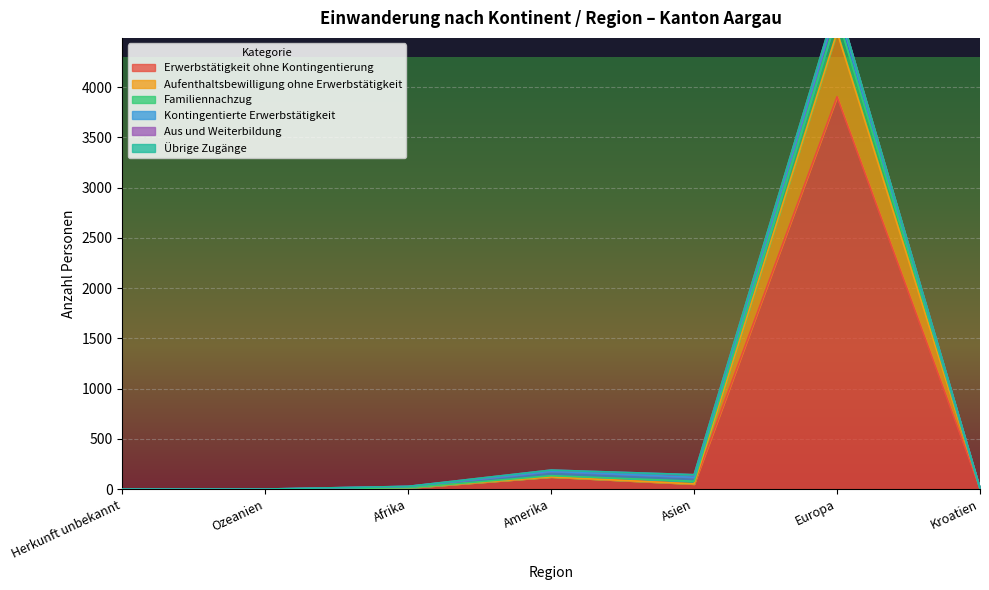

How many values in the Aufenthaltsbewilligung ohne Erwerbstätigkeit series are below 12?

3